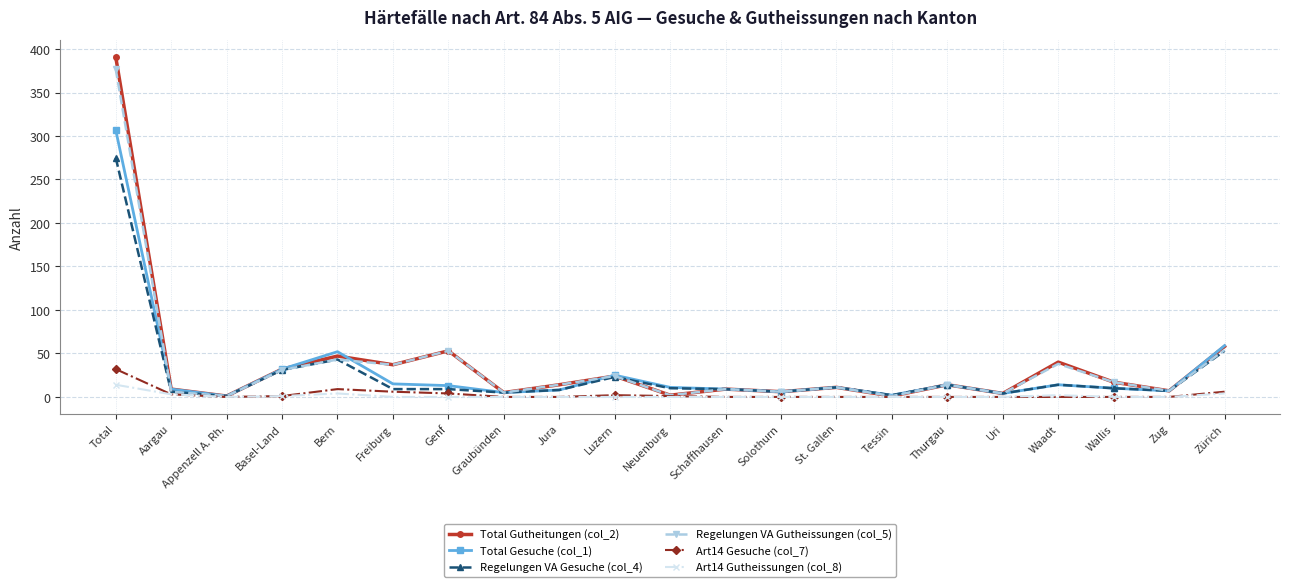

True or false: Total Gesuche (col_1) has more than 0 interior local peaks.

True